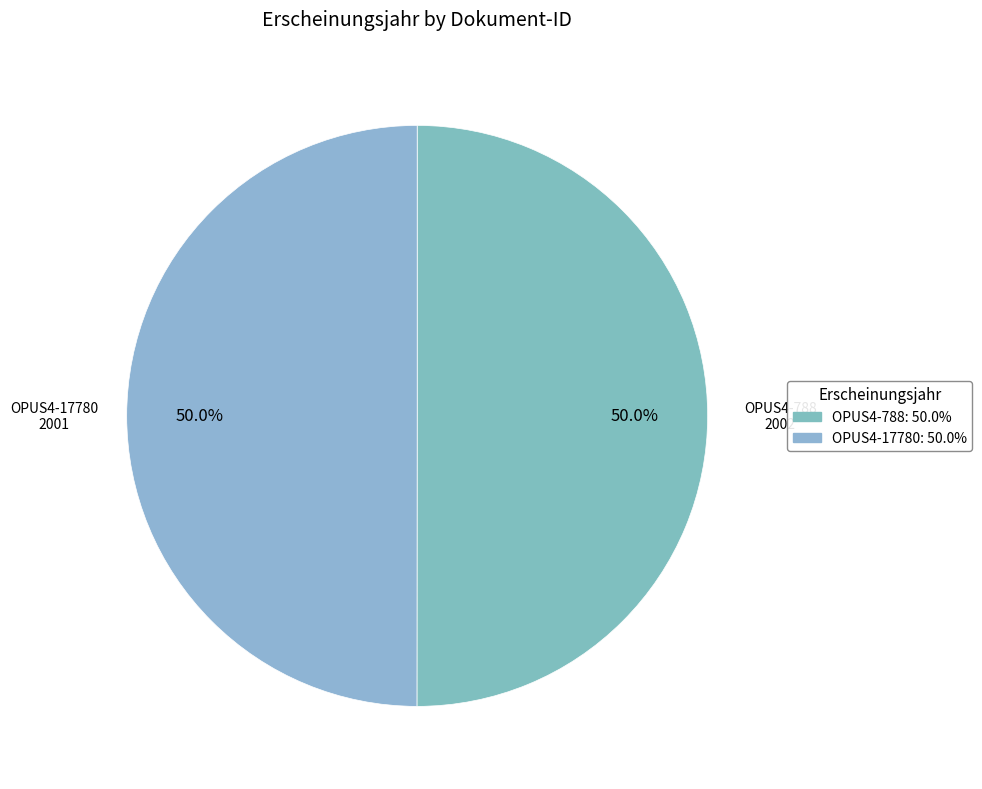

Combined, do OPUS4-17780 and OPUS4-788 account for over 50%?

Yes